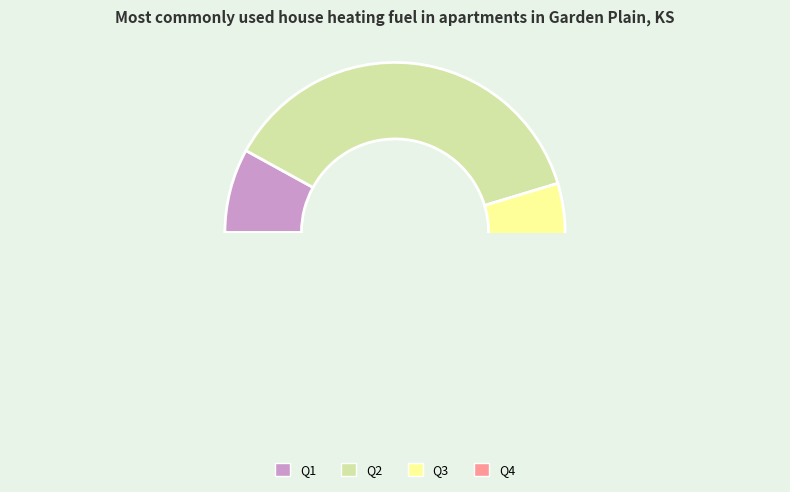

How many segments does this pie chart have?

4